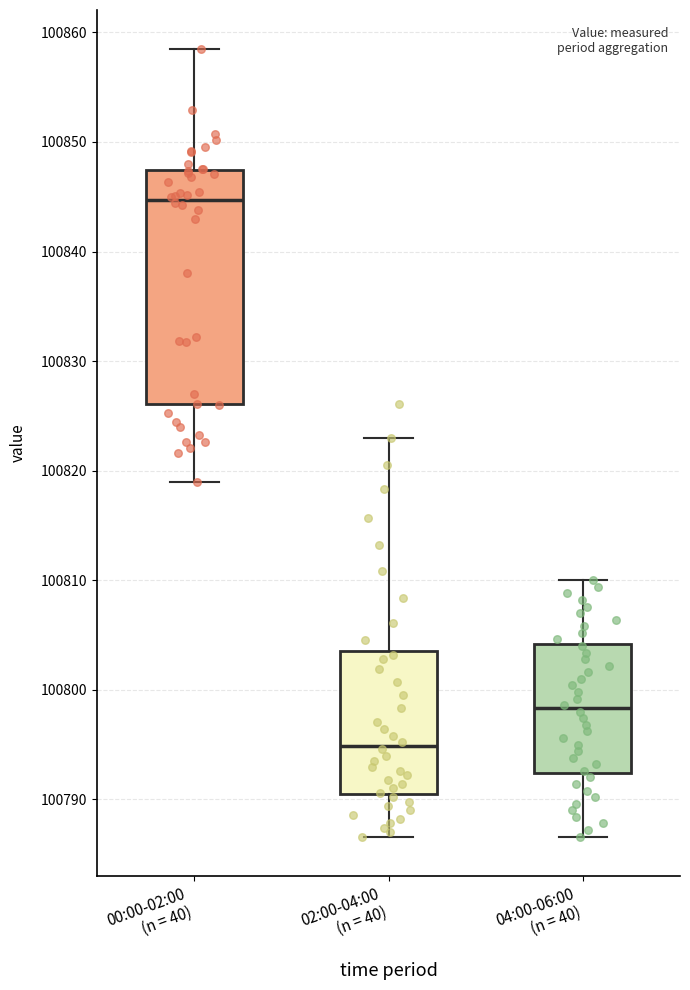

Reading left to right, transcribe this box plot: for each box, give where its median line is, the range the box spans, and where its two whiskers end, as read against the y-axis. The values are not printed on the chart, so give them approximately, as read against the axis.

00:00-02:00 (n = 40): median 100845, box 100826 to 100847, whiskers 100819 to 100858
02:00-04:00 (n = 40): median 100795, box 100791 to 100804, whiskers 100787 to 100823
04:00-06:00 (n = 40): median 100798, box 100792 to 100804, whiskers 100787 to 100810